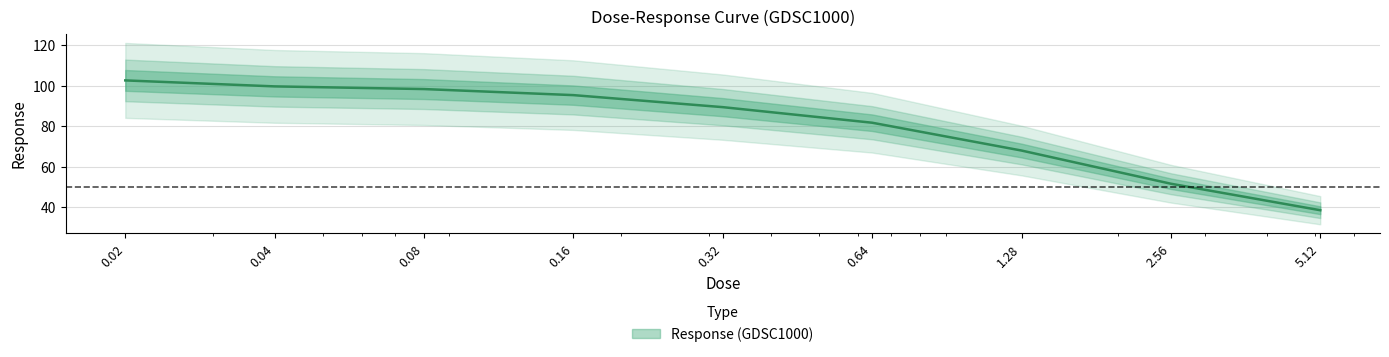

How many lines are shown in the chart?

1